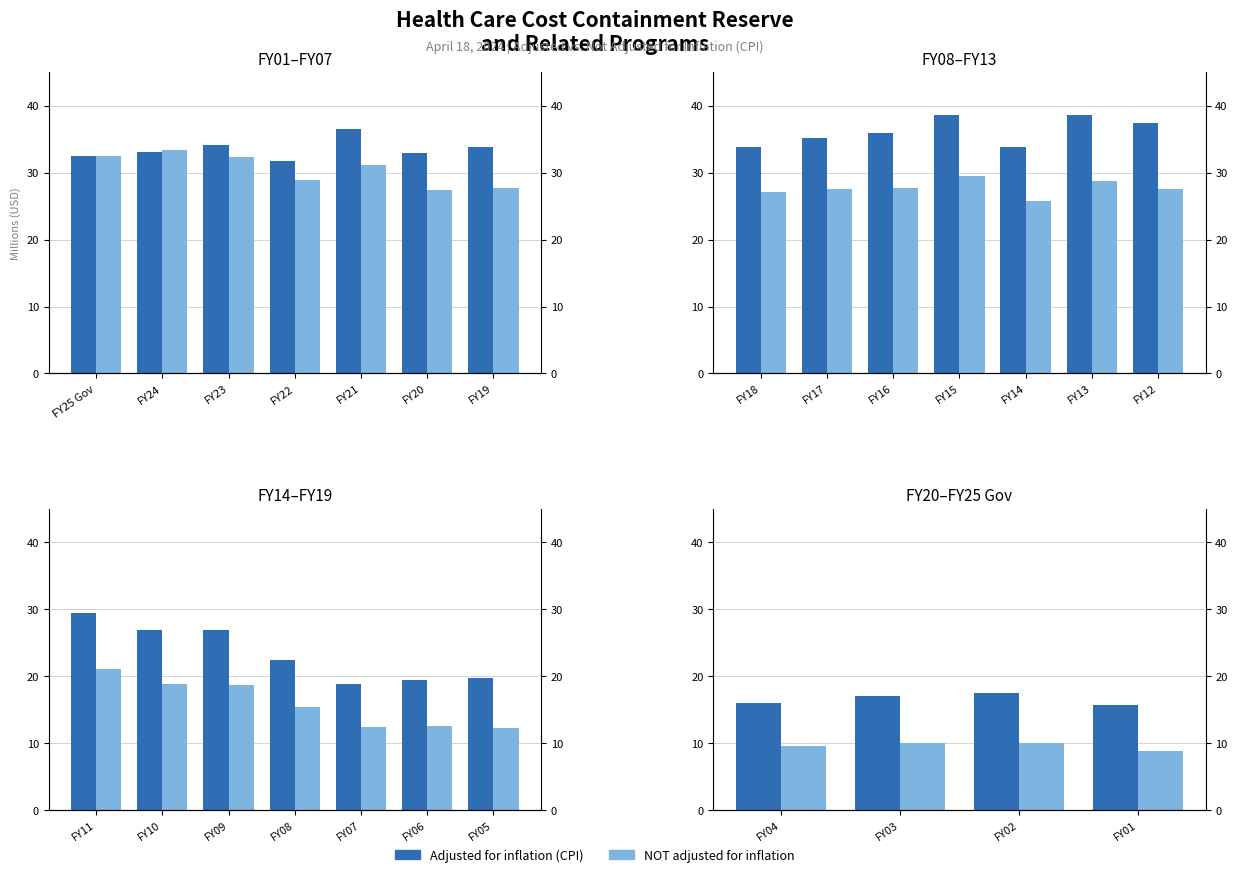

Is the value of adjusted for inflation (CPI) at FY23 greater than the value of NOT adjusted for inflation at FY23?

Yes